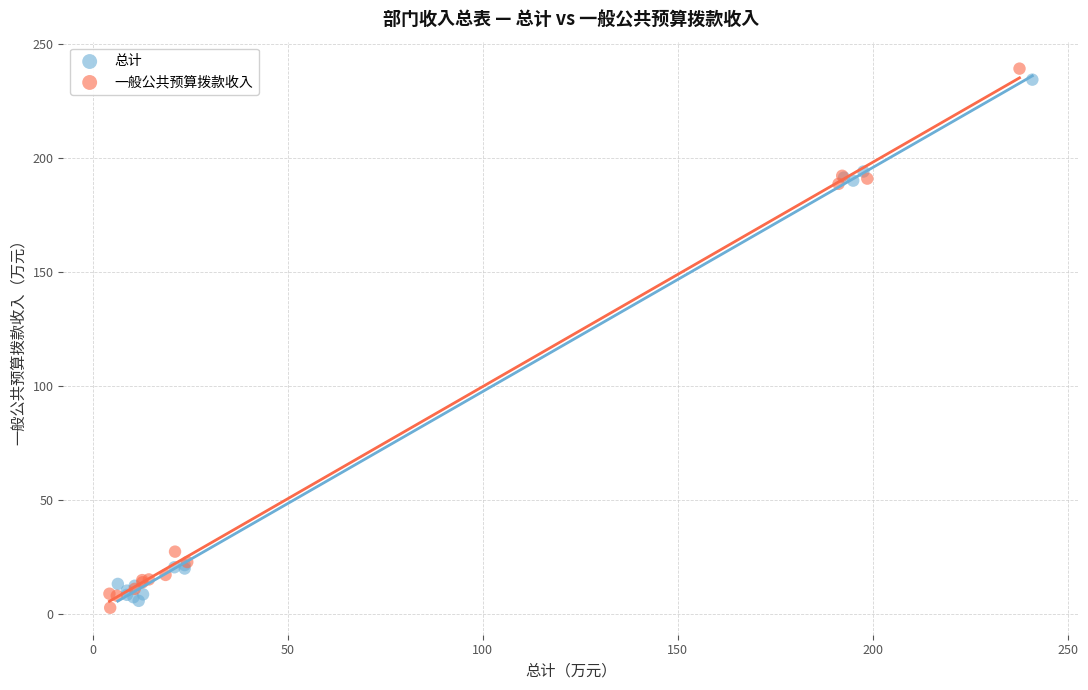

Which series has the largest Y range (max minus min)?

一般公共预算拨款收入